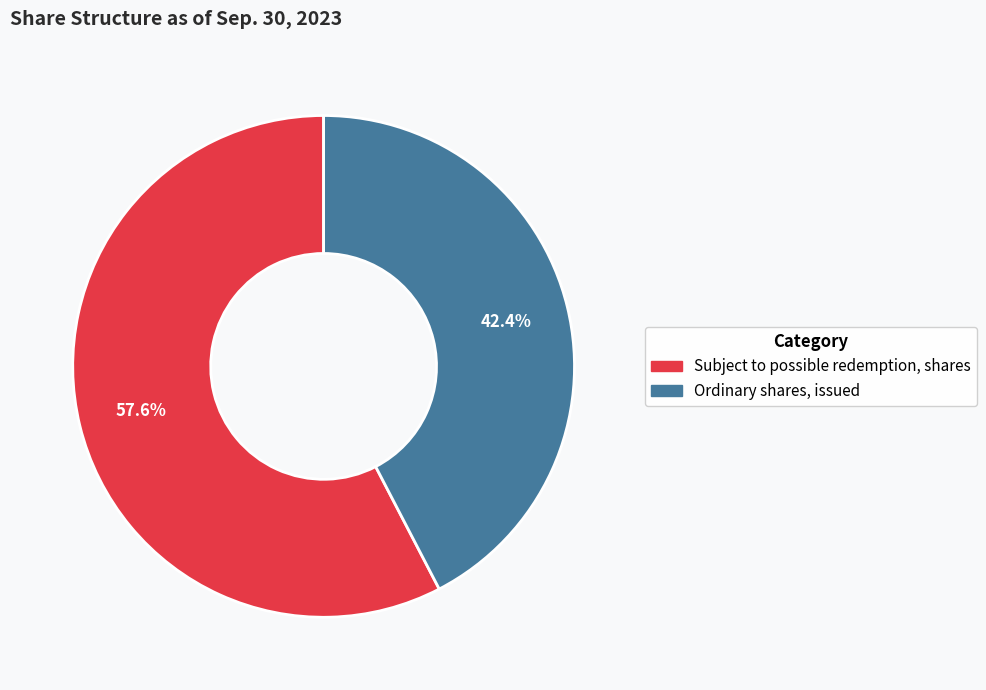

Which category has the biggest portion of the pie?

Subject to possible redemption, shares